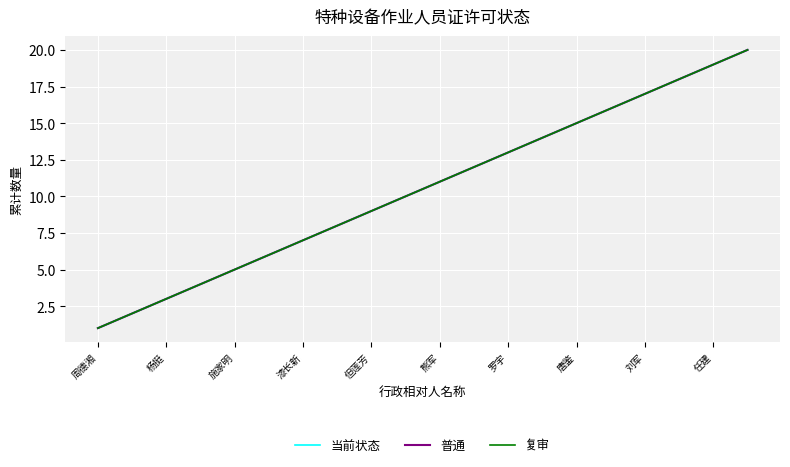

Is this an area chart (filled region under the line)?

No